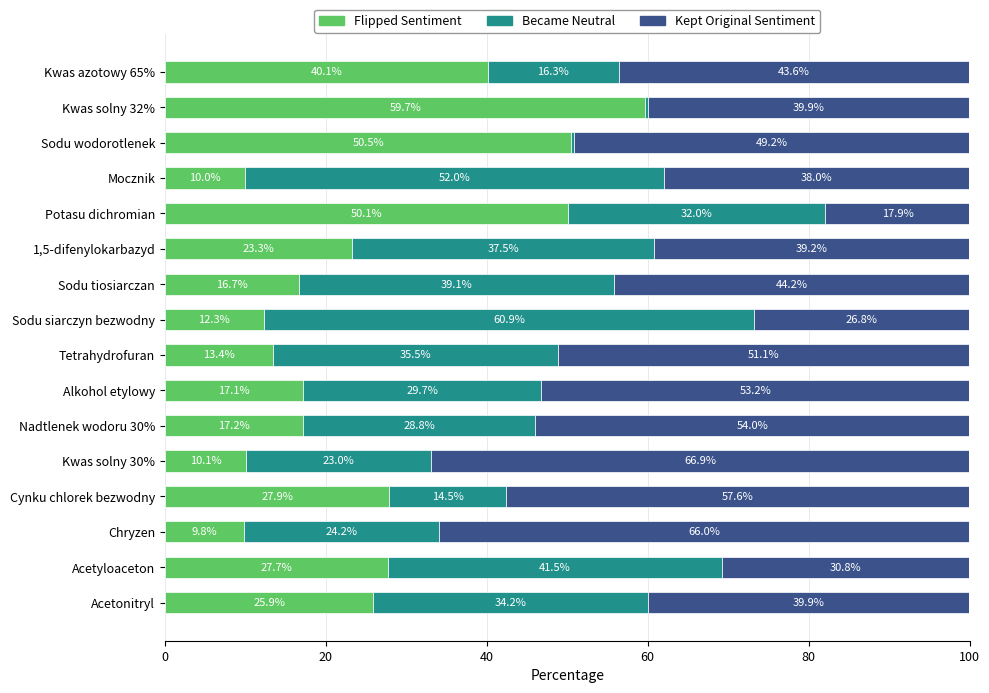

How many data points in Flipped Sentiment are less than 23?

8